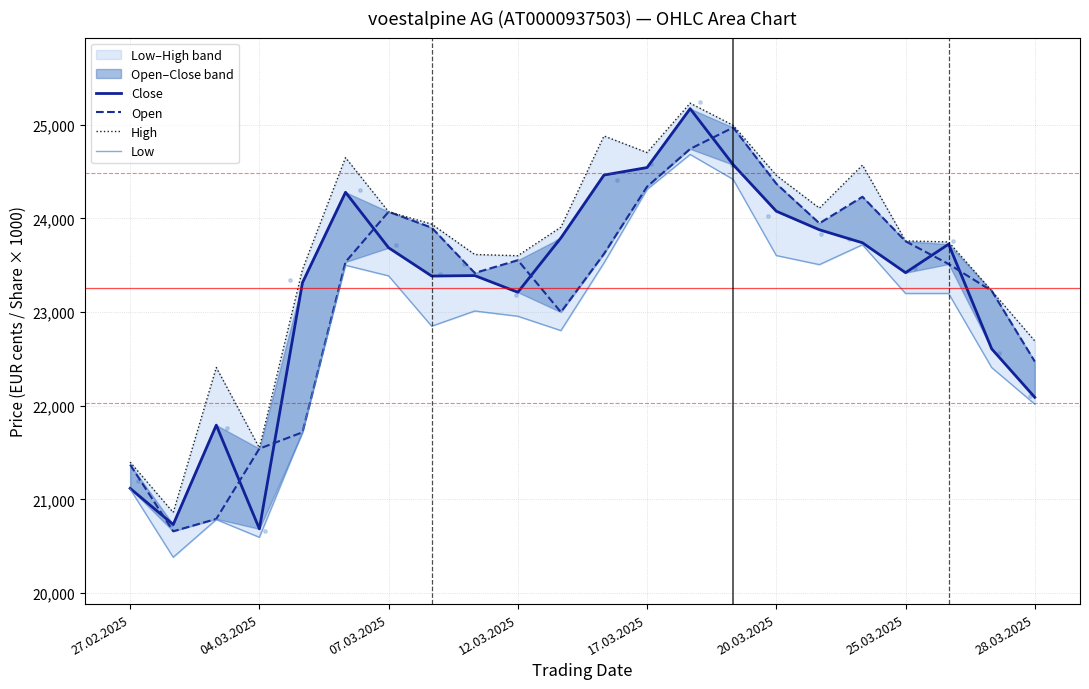

Is the value of Low at 14 greater than the value of Open at 15?

Yes